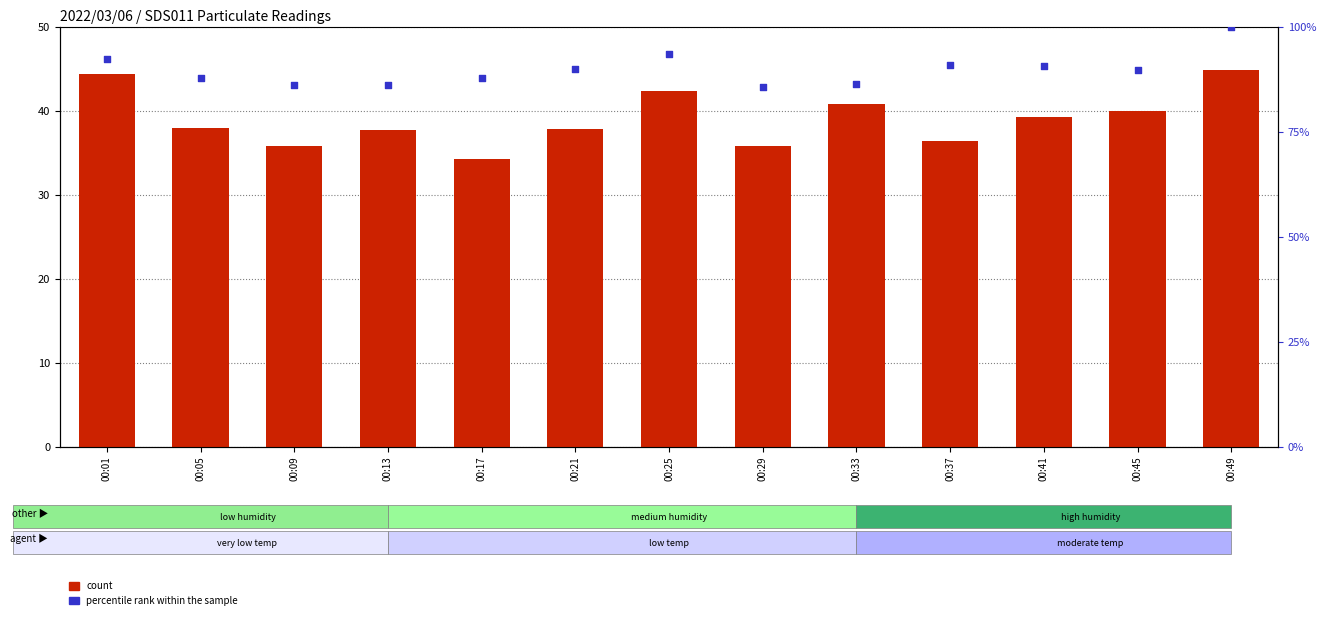

Which series has the largest Y range (max minus min)?

percentile rank within the sample